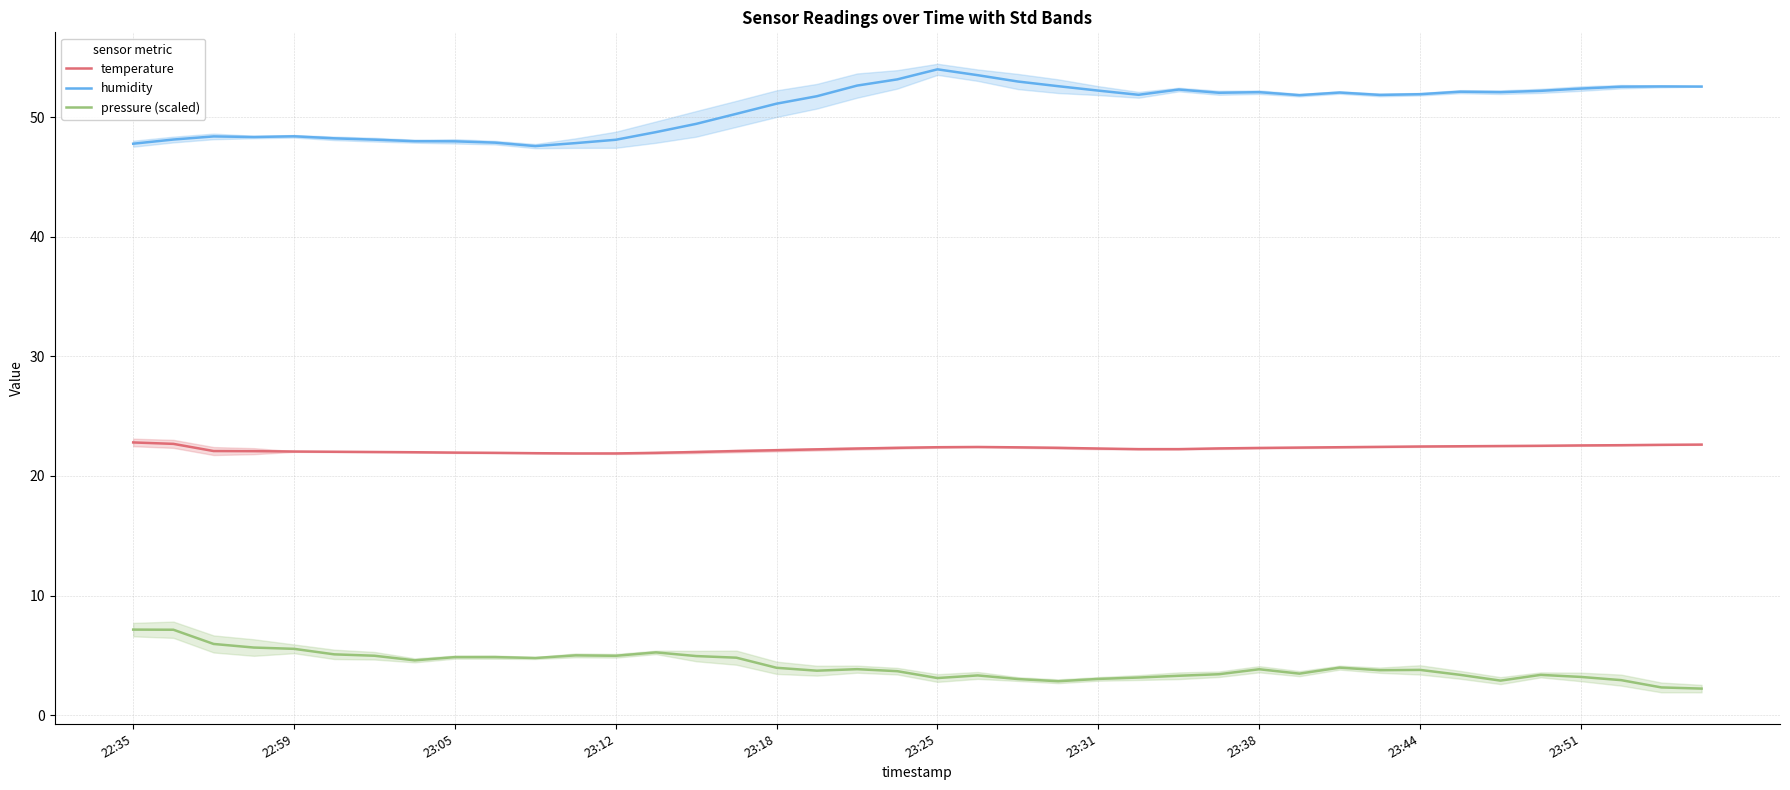

True or false: humidity and pressure (scaled) intersect in this chart.

False